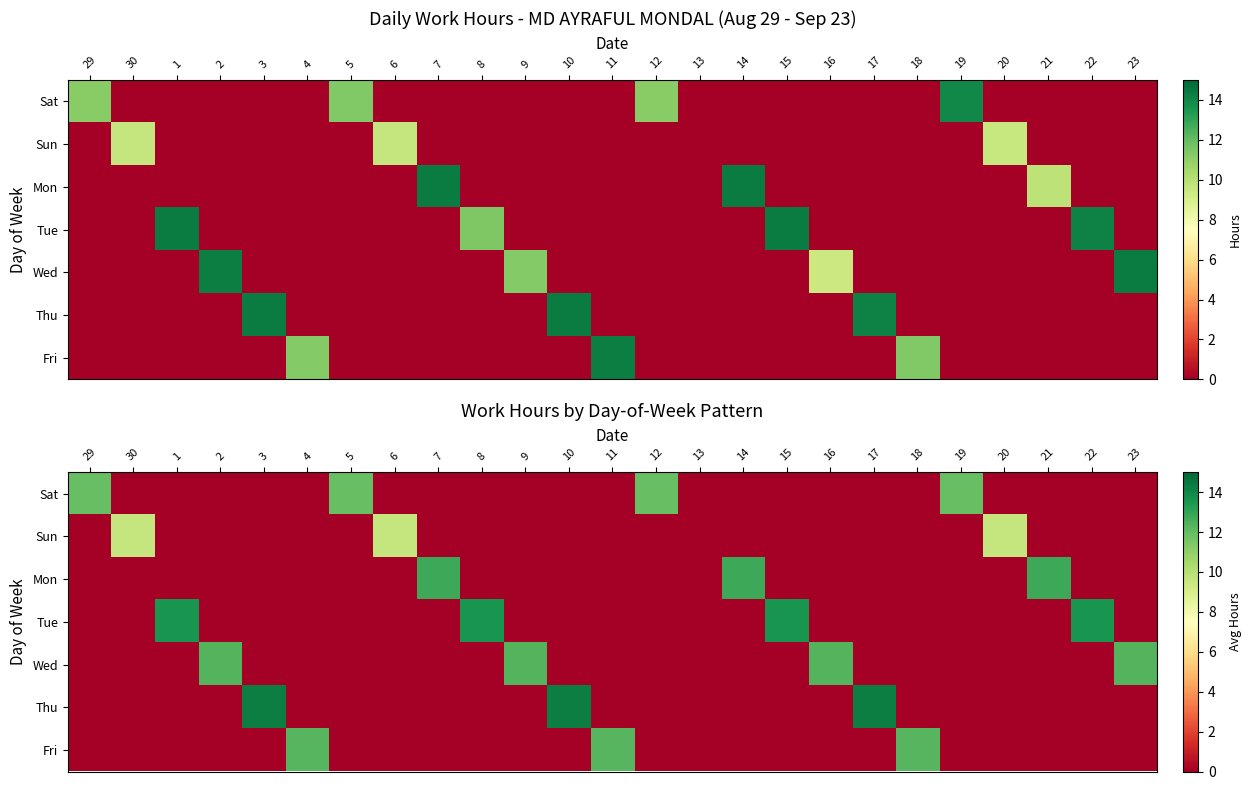

List the series in order of their peak value, lowest first.

Sun, Sat, Fri, Wed, Mon, Tue, Thu